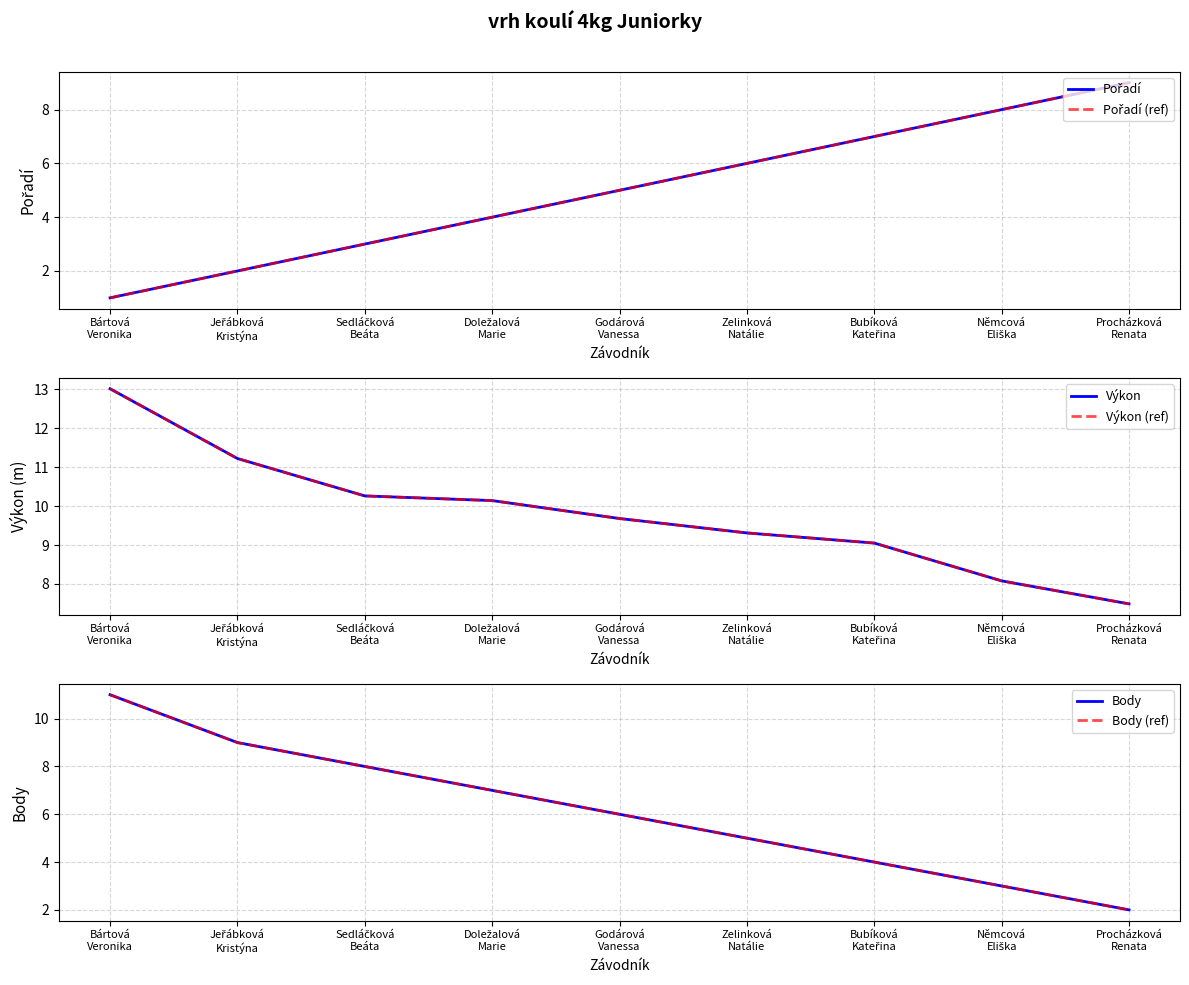

Rank the categories by Výkon value from highest to lowest.

Bártová
Veronika, Jeřábková
Kristýna, Sedláčková
Beáta, Doležalová
Marie, Godárová
Vanessa, Zelinková
Natálie, Bubíková
Kateřina, Němcová
Eliška, Procházková
Renata